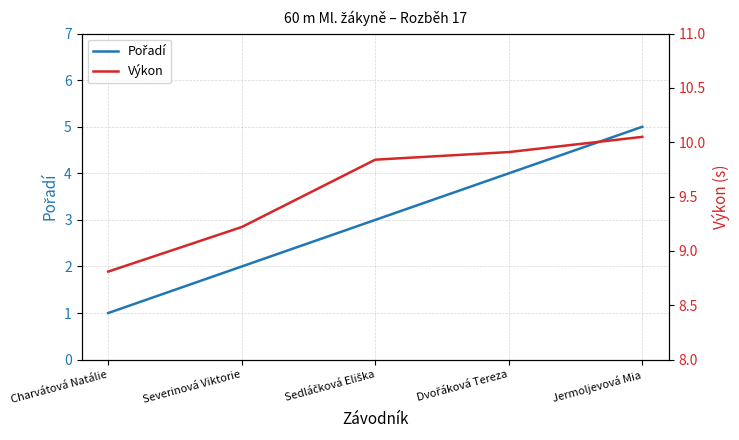

At Sedláčková Eliška, list the series in order from largest to smallest.

Výkon, Pořadí